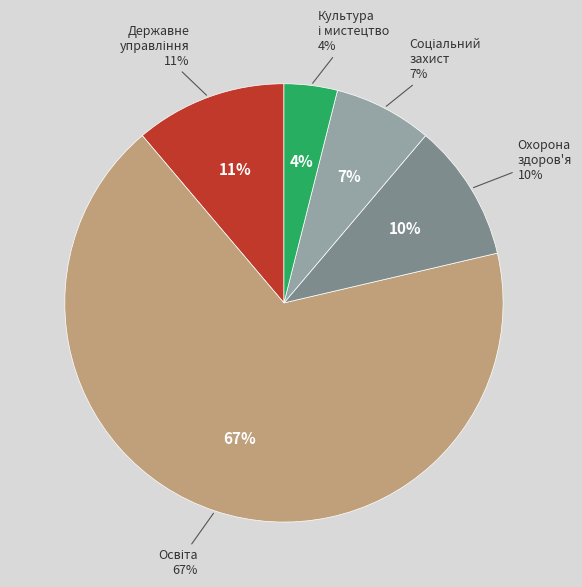

Which category has the biggest portion of the pie?

Освіта